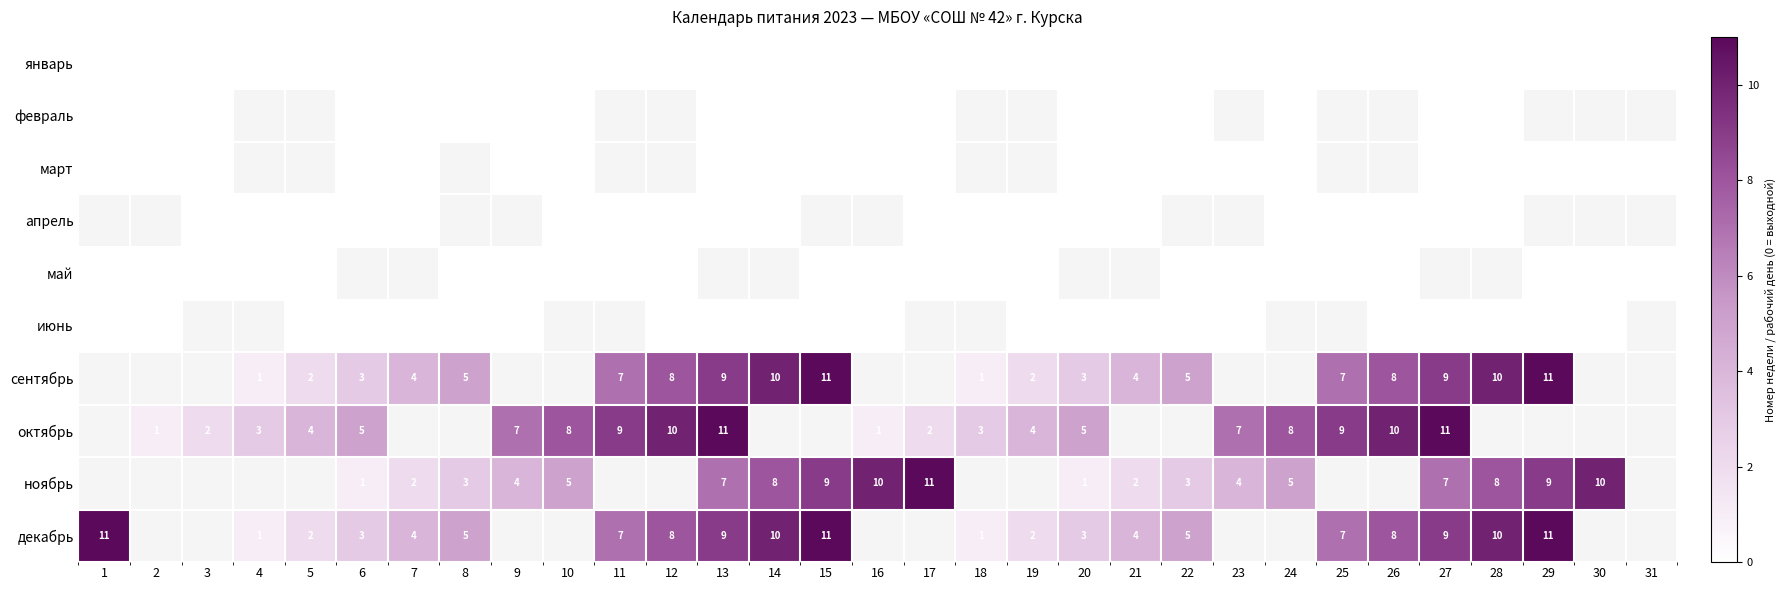

Is it true that октябрь equals 5 at 18?

False